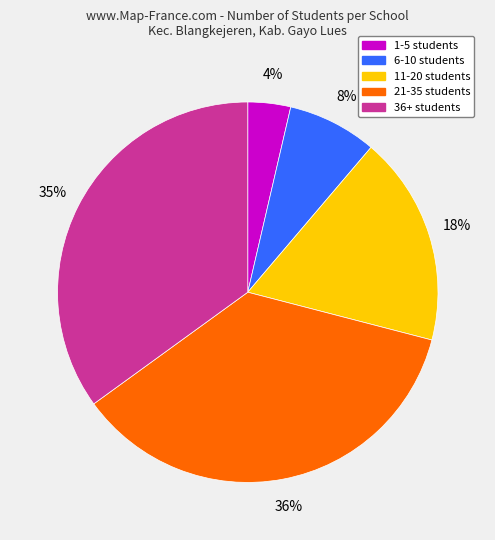

Which slice is the largest?

21-35 students